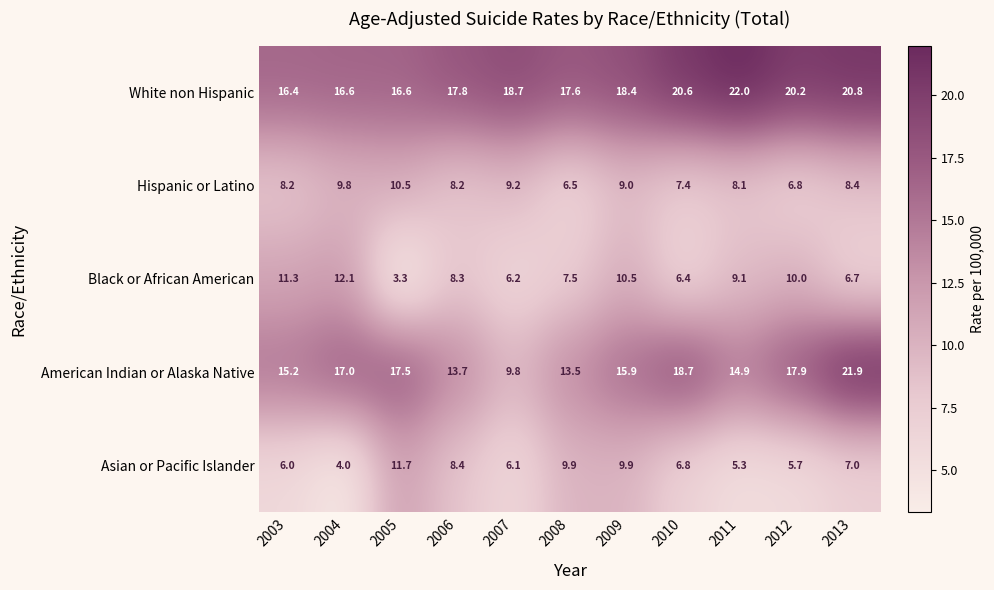

What is the difference between the highest and lowest values at 2004?

13.0